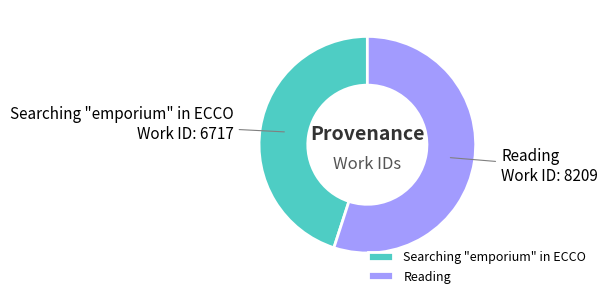

Rank the categories by value from lowest to highest.

Searching "emporium" in ECCO, Reading